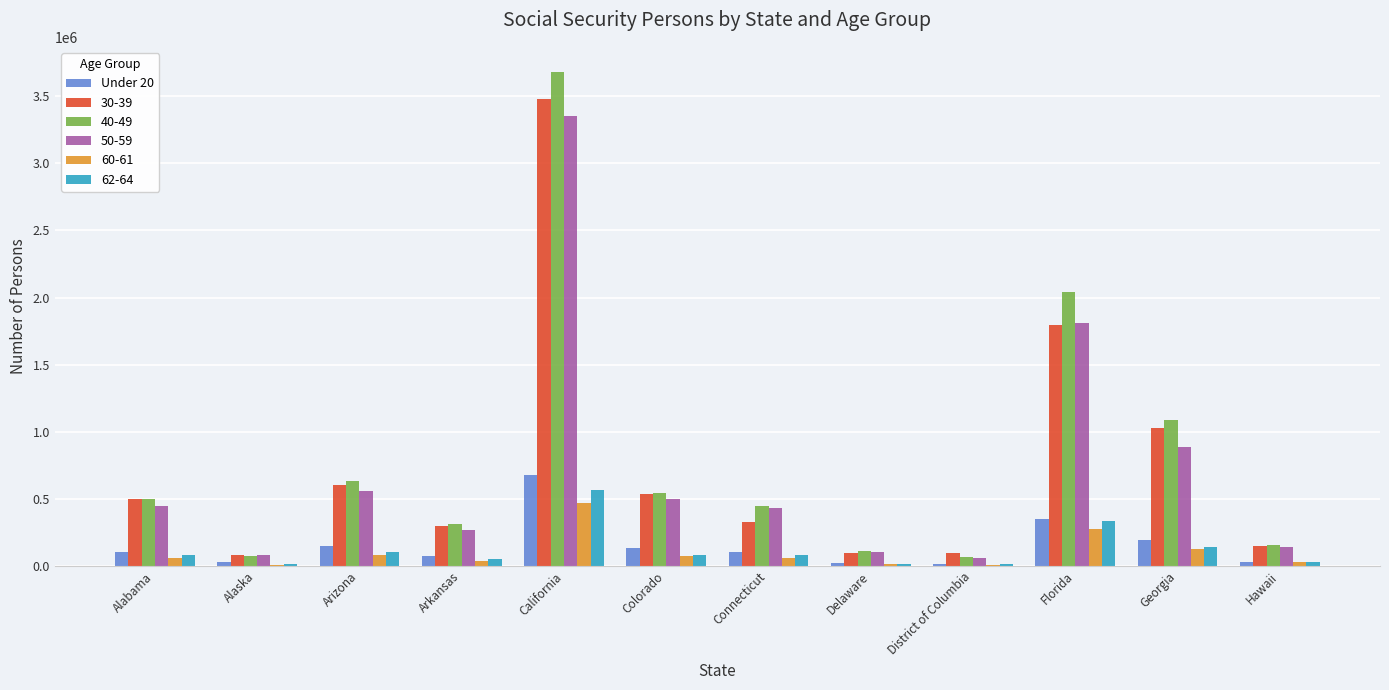

Which series changed the most between California and Florida?

30-39